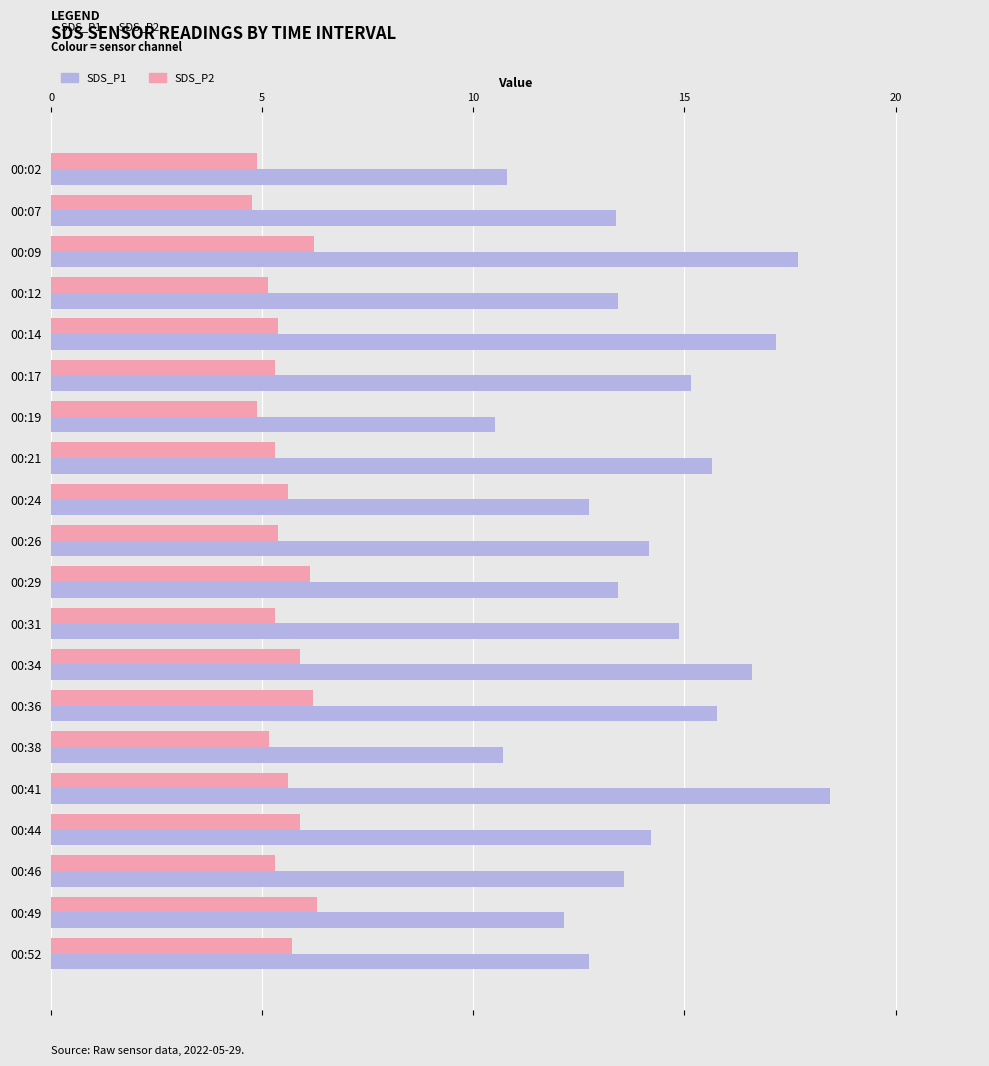

The SDS_P1 series shows 10.5 at 00:19. True or false?

True